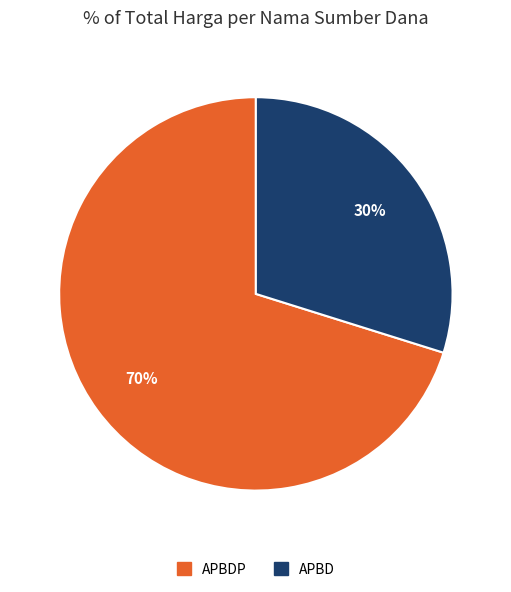

How many slices are in this pie chart?

2